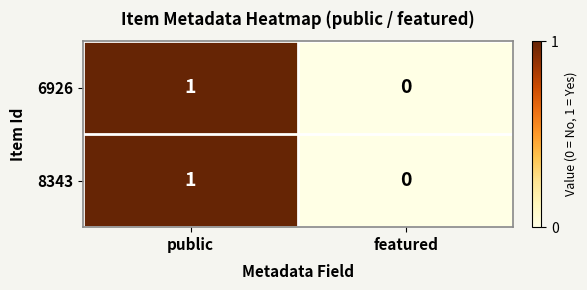

Reading left to right, extract all data points from this chart.

6926: public=1	featured=0
8343: public=1	featured=0